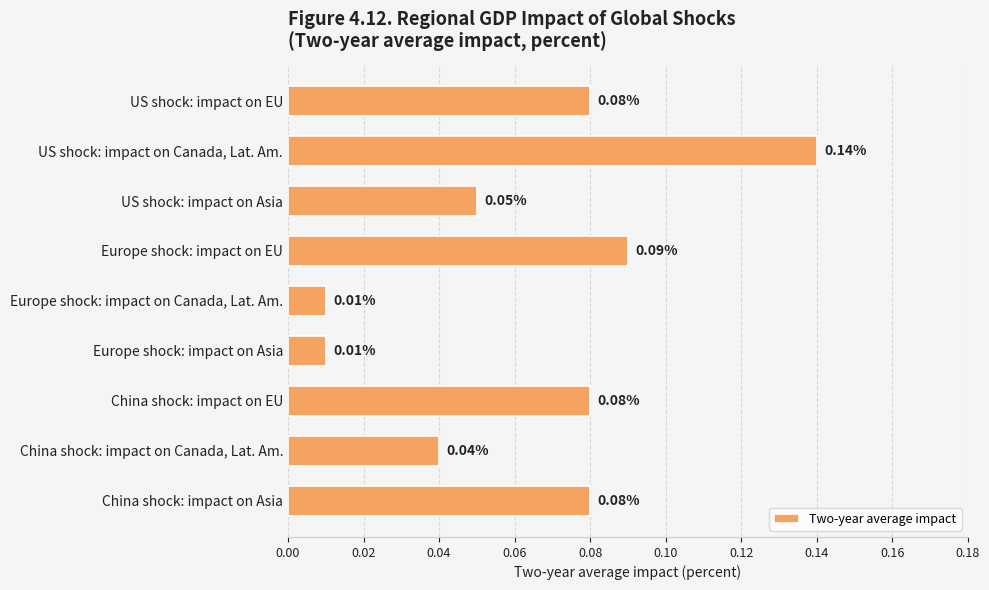

What is the sum of all values?

0.6